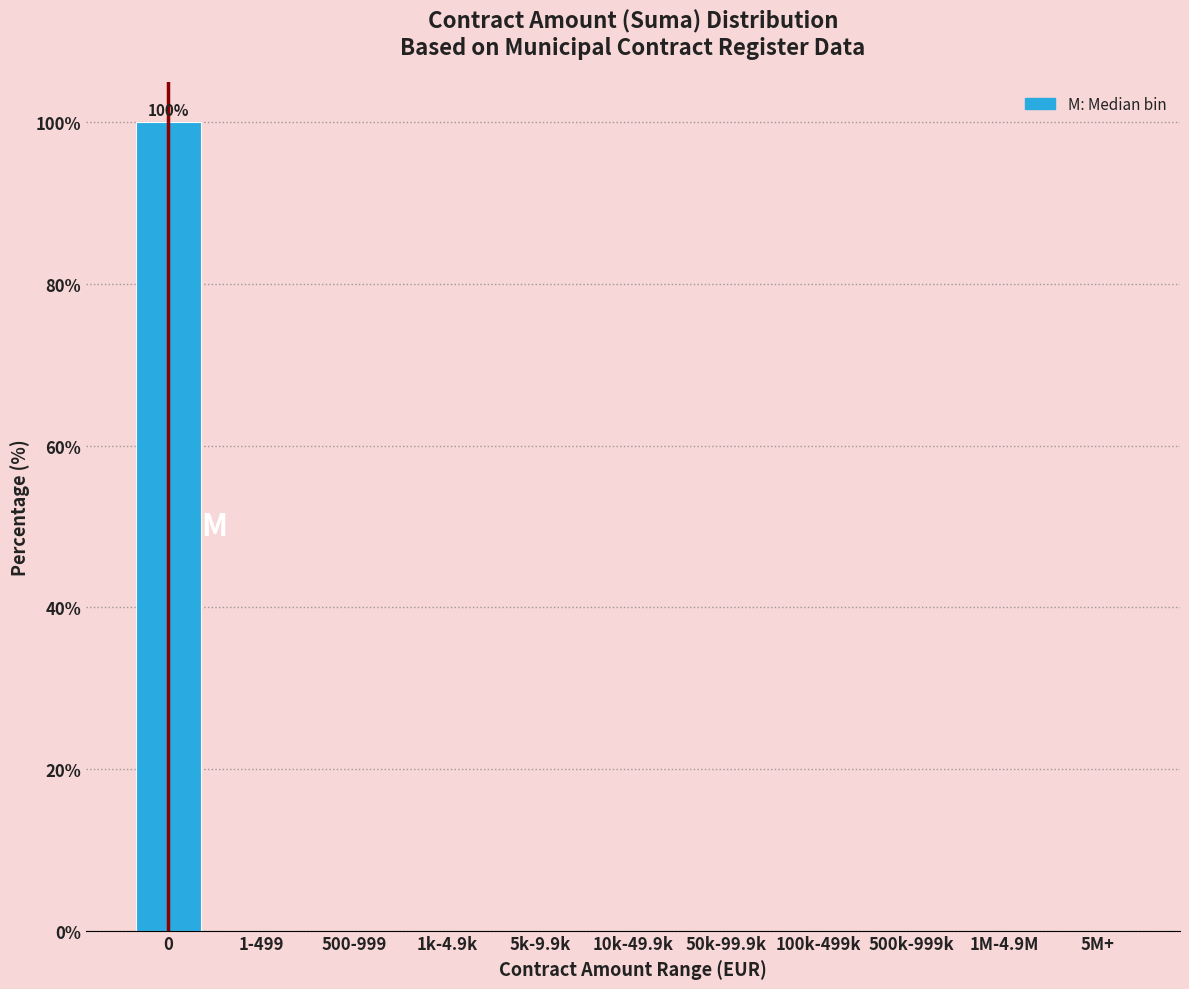

Reading left to right, list all the values displayed in this chart.

0=100	1-499=0	500-999=0	1k-4.9k=0	5k-9.9k=0	10k-49.9k=0	50k-99.9k=0	100k-499k=0	500k-999k=0	1M-4.9M=0	5M+=0